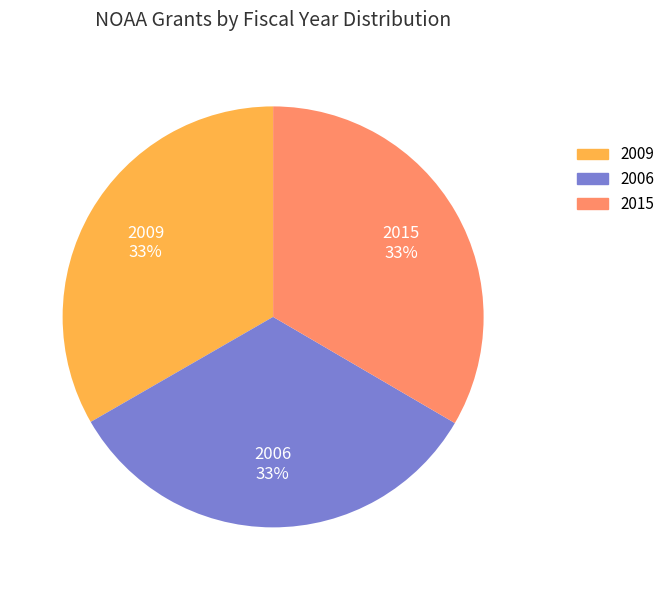

To the nearest percent, what is the average slice percentage?

33%